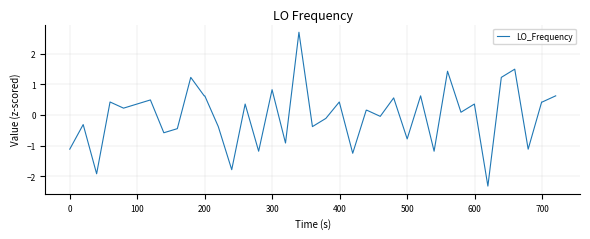

What is the greatest value displayed?

2.7